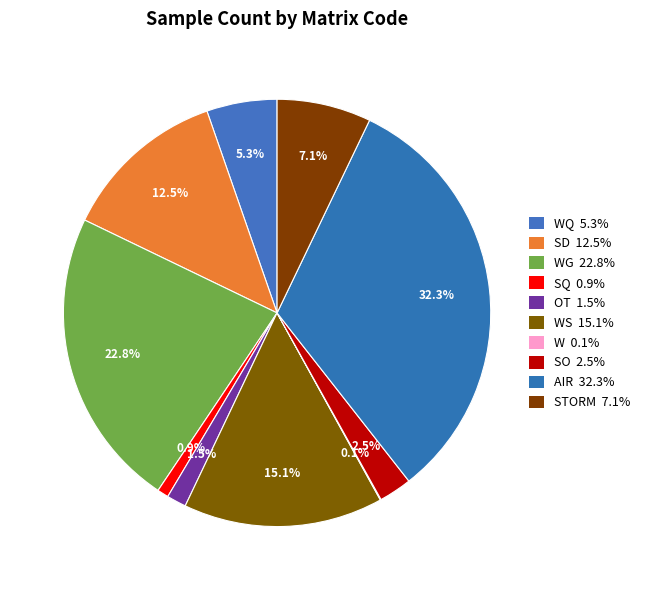

Which slice is the largest?

AIR